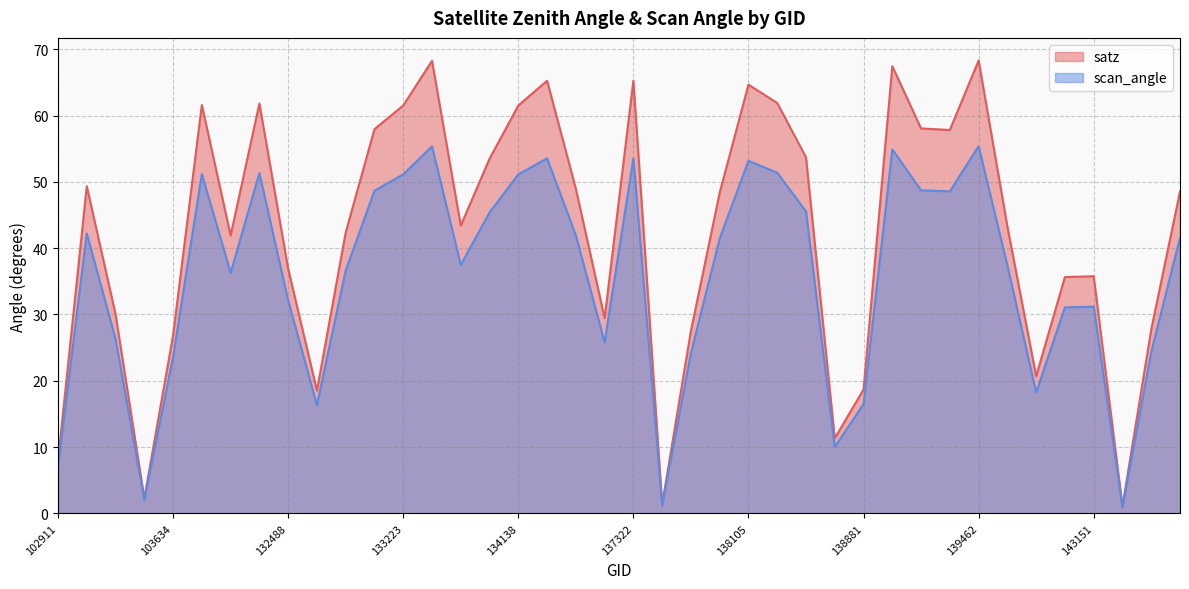

Count the number of data series in this chart.

2